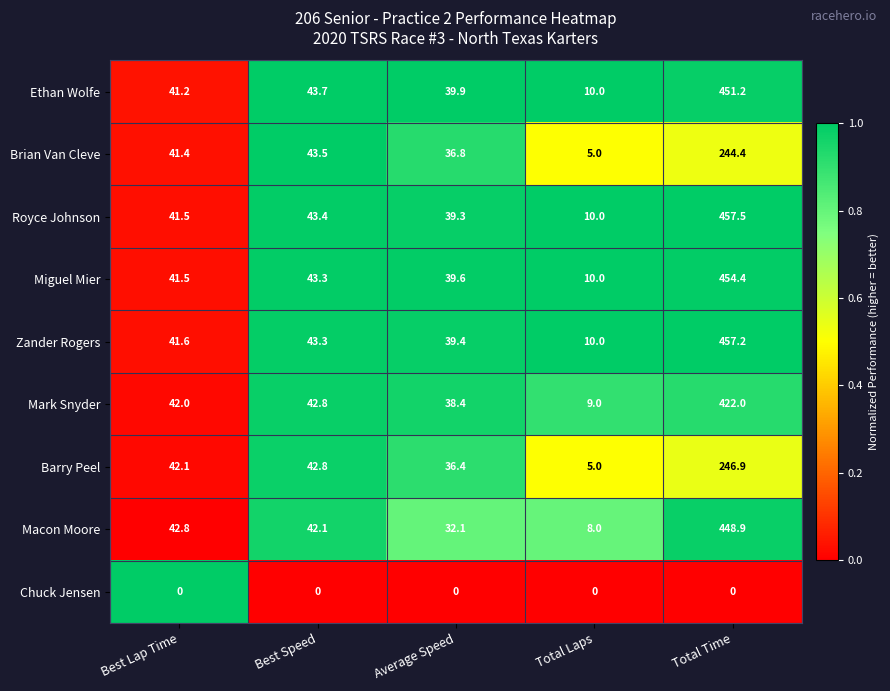

Rank the series at Total Time from highest to lowest value.

Royce Johnson, Zander Rogers, Miguel Mier, Ethan Wolfe, Macon Moore, Mark Snyder, Barry Peel, Brian Van Cleve, Chuck Jensen